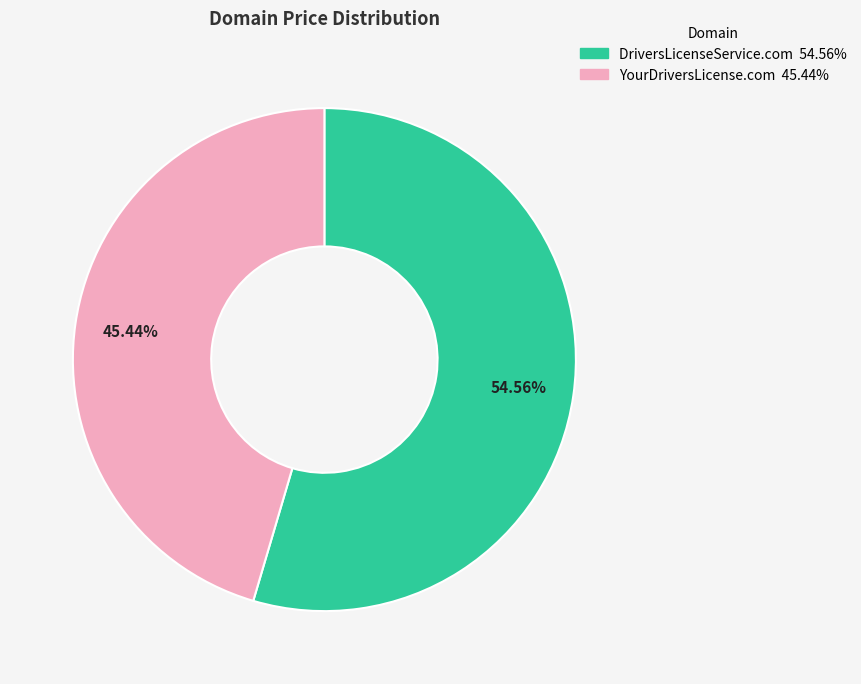

Which slice is the largest?

DriversLicenseService.com